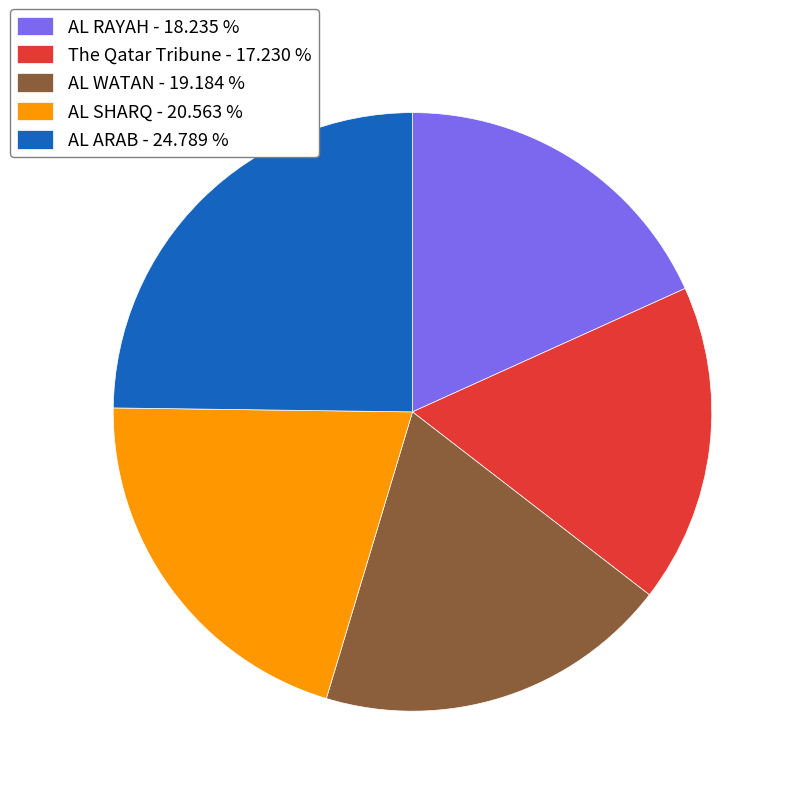

Is AL SHARQ the majority of the pie?

No